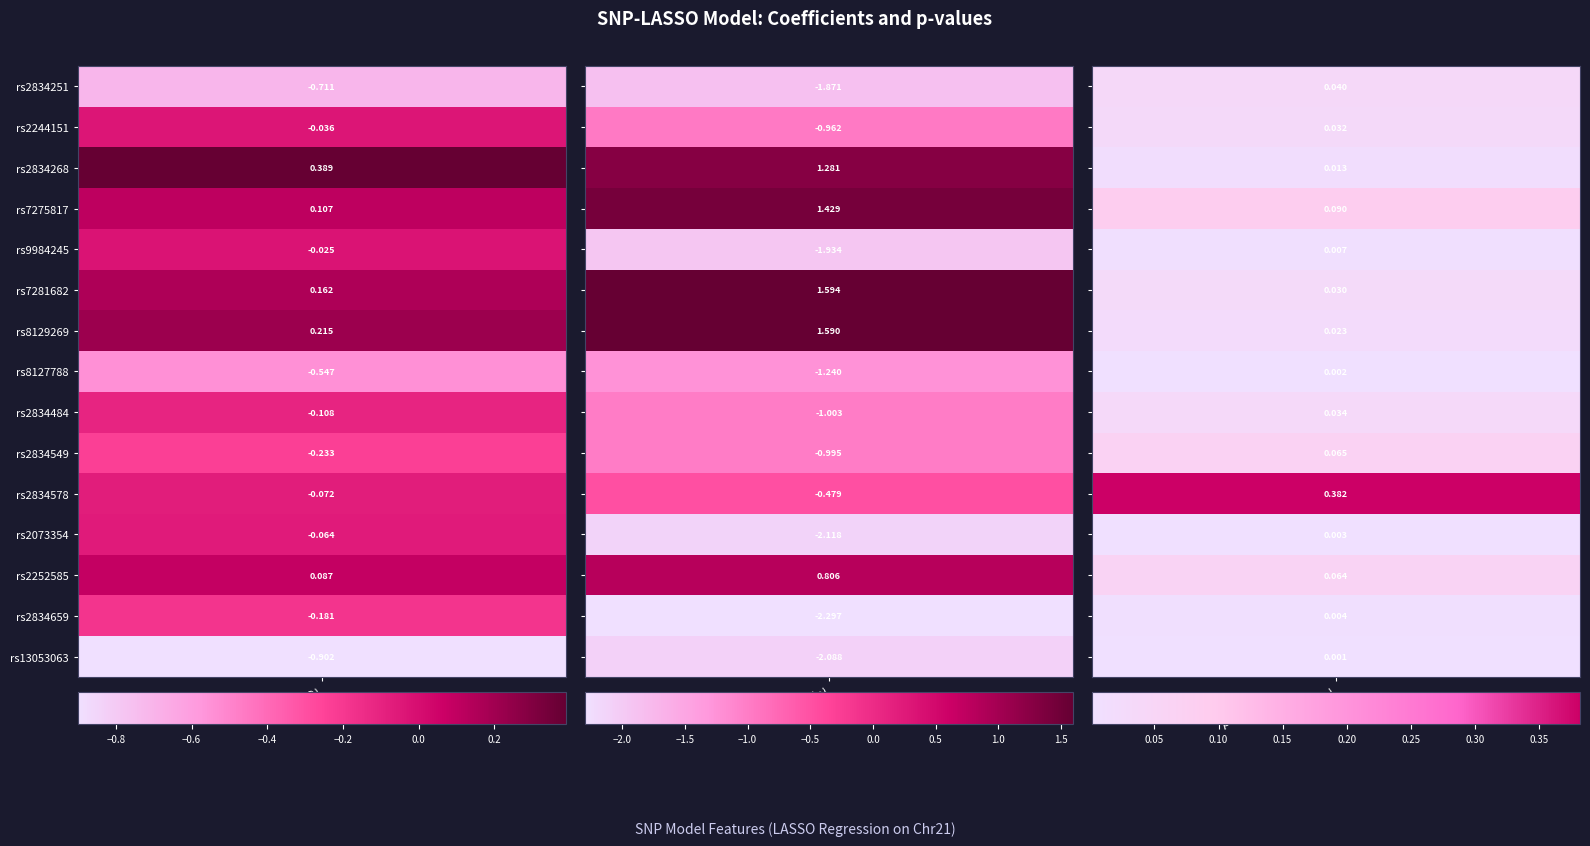

Is it true that rs8127788 equals -1.2 at 1?

True